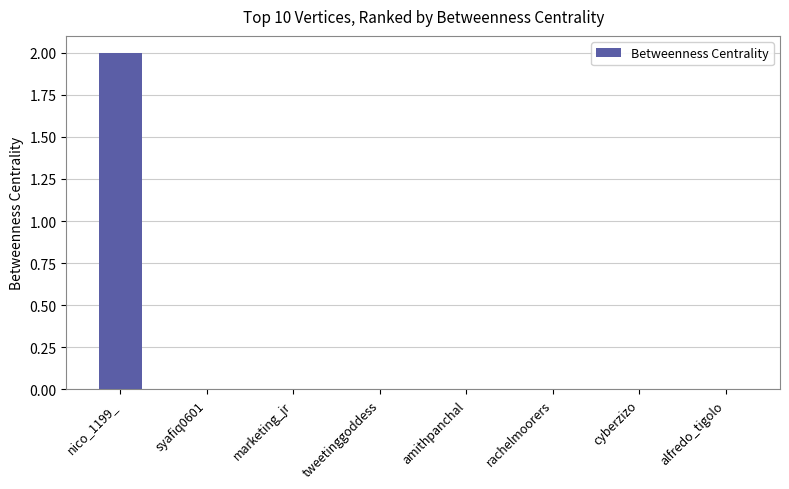

What is the change in value from nico_1199_ to amithpanchal?

-2